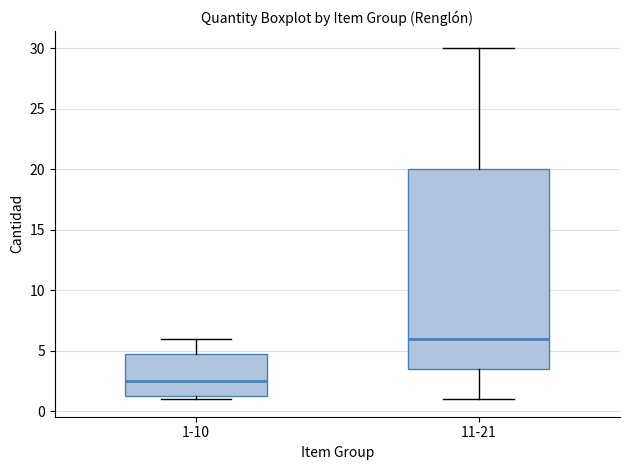

Which box is the tallest, from its lower edge to its upper edge?

11-21